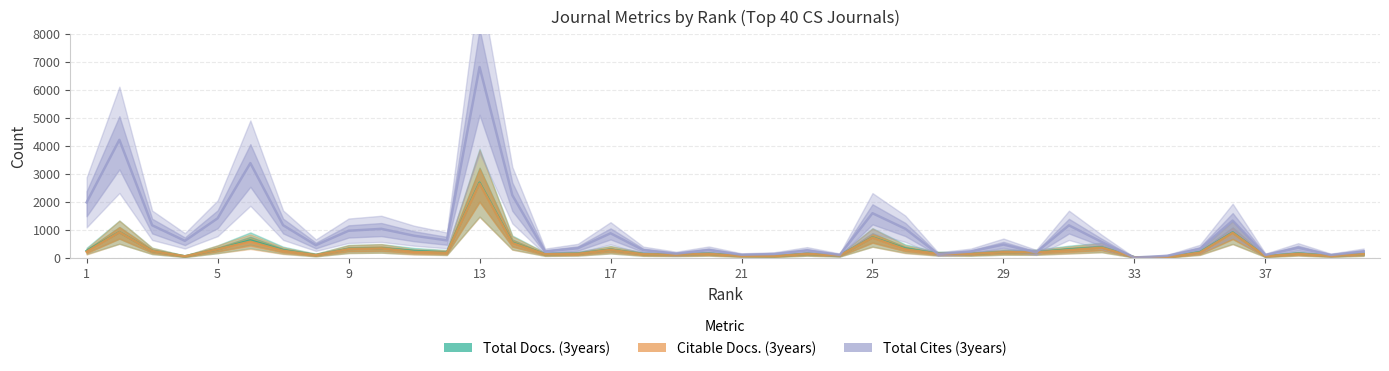

How many intersections are there between Total Docs. (3years) and Total Cites (3years)?

6